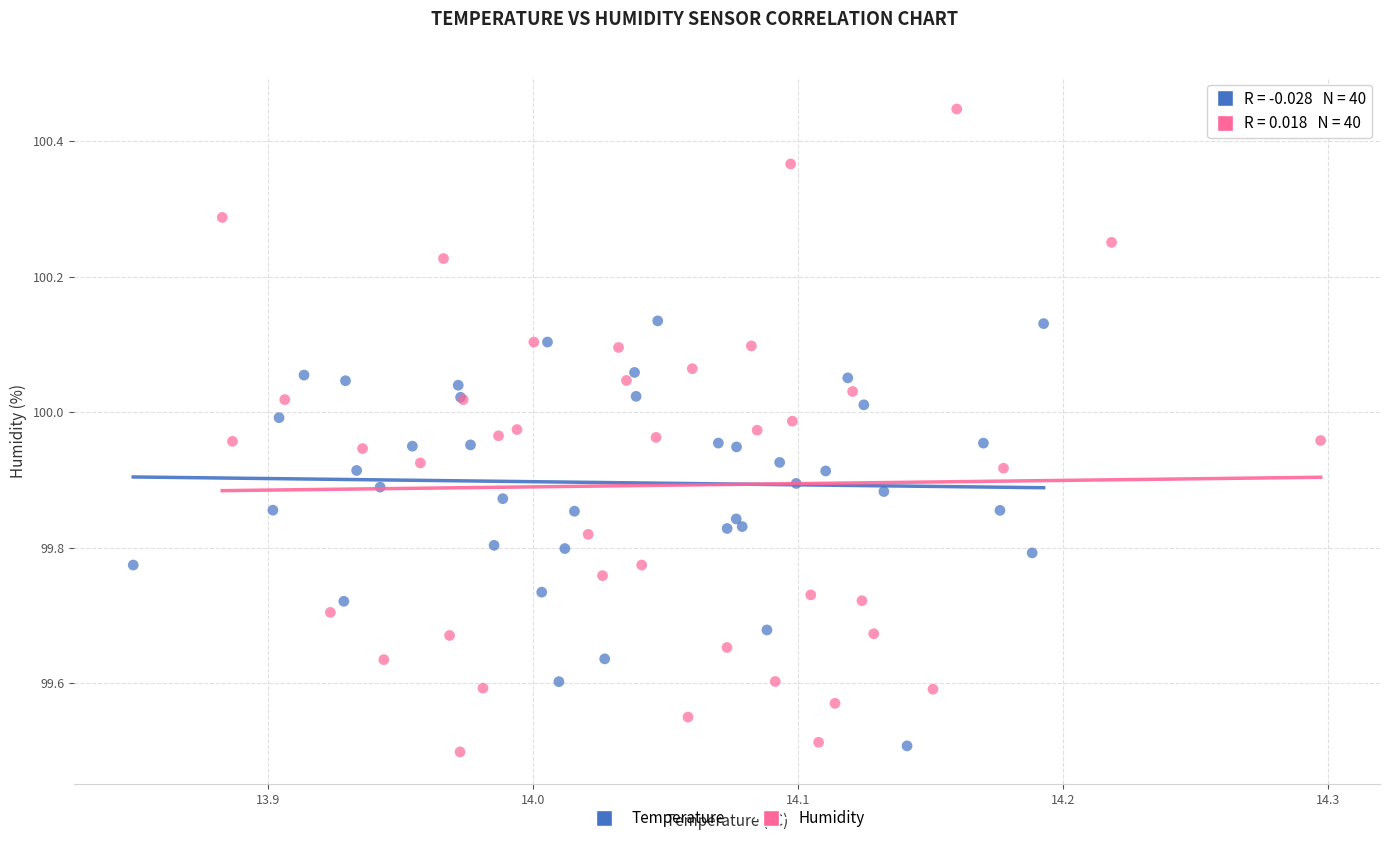

Which series has the widest spread of Y values?

Humidity